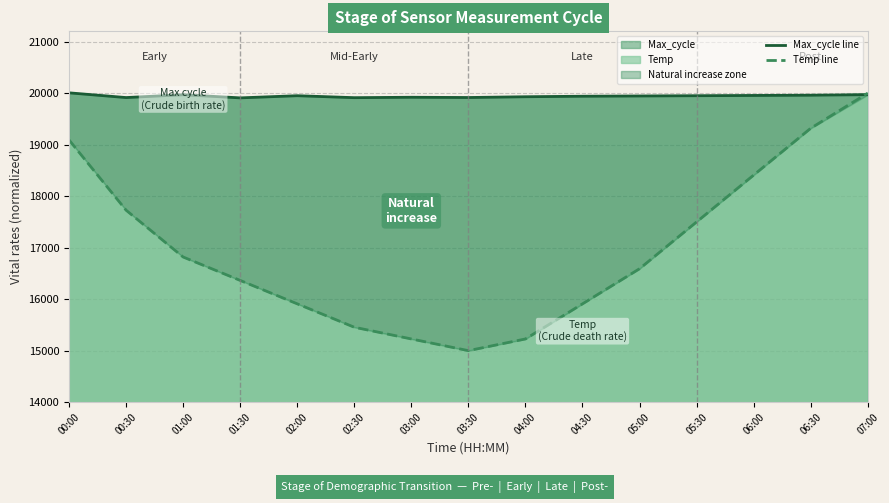

Count the number of data series in this chart.

2